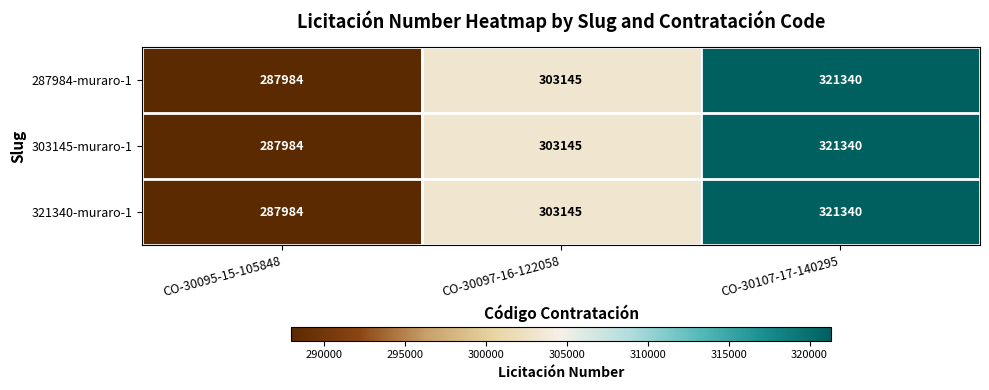

What is the maximum value shown in the chart?

321340